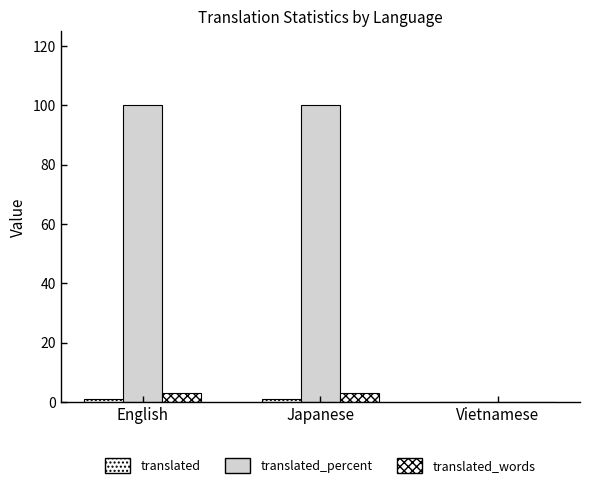

What is the label of the 1st bar from the left?

English